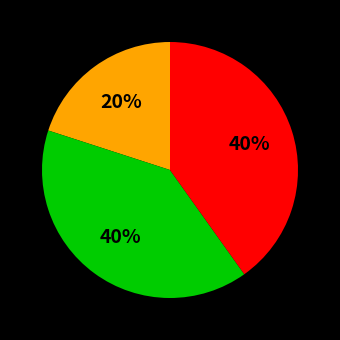

Is there a majority slice in this chart?

No